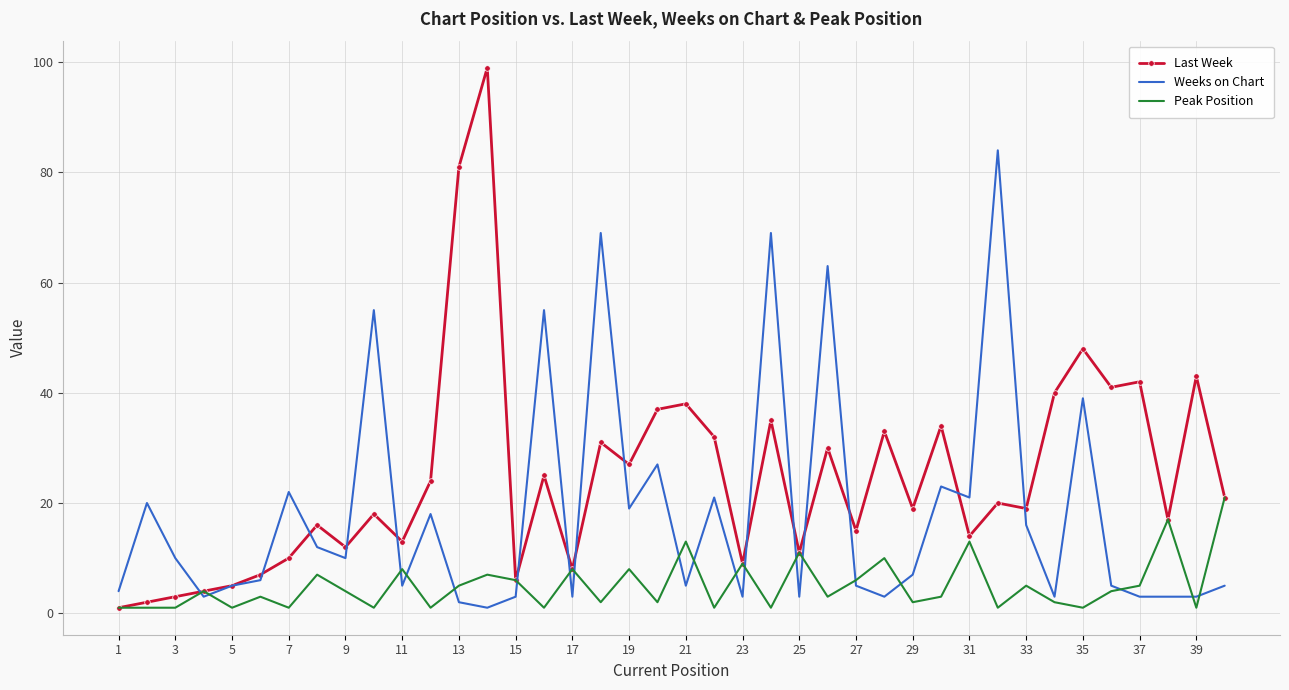

Which series has the largest total across all categories?

Last Week